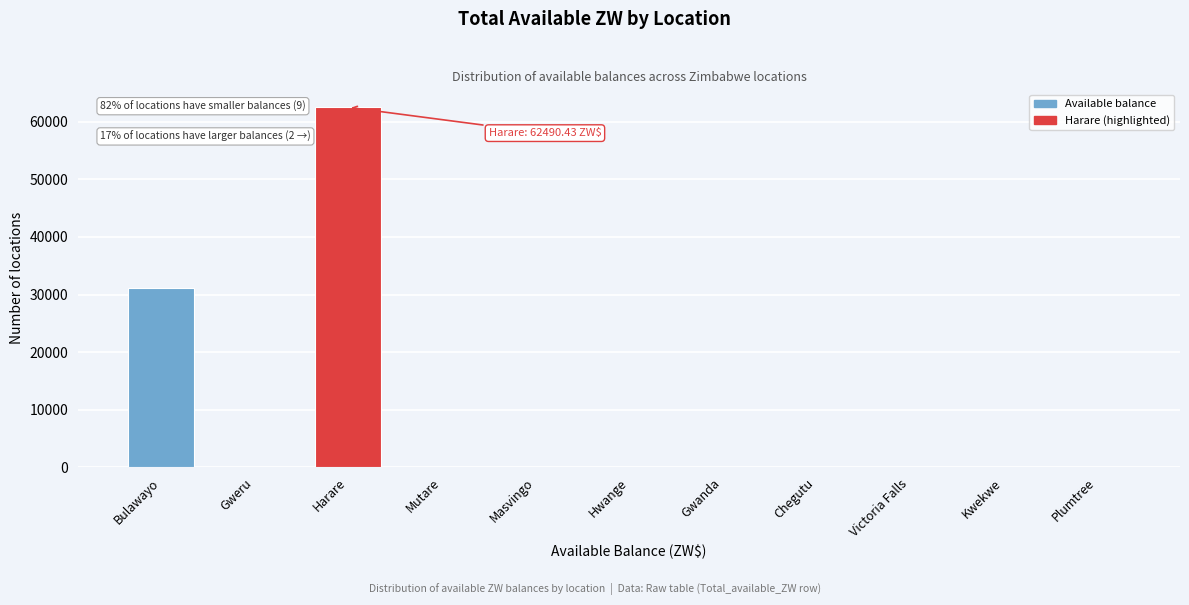

True or false: the data shows 19985.8 at Hwange.

False